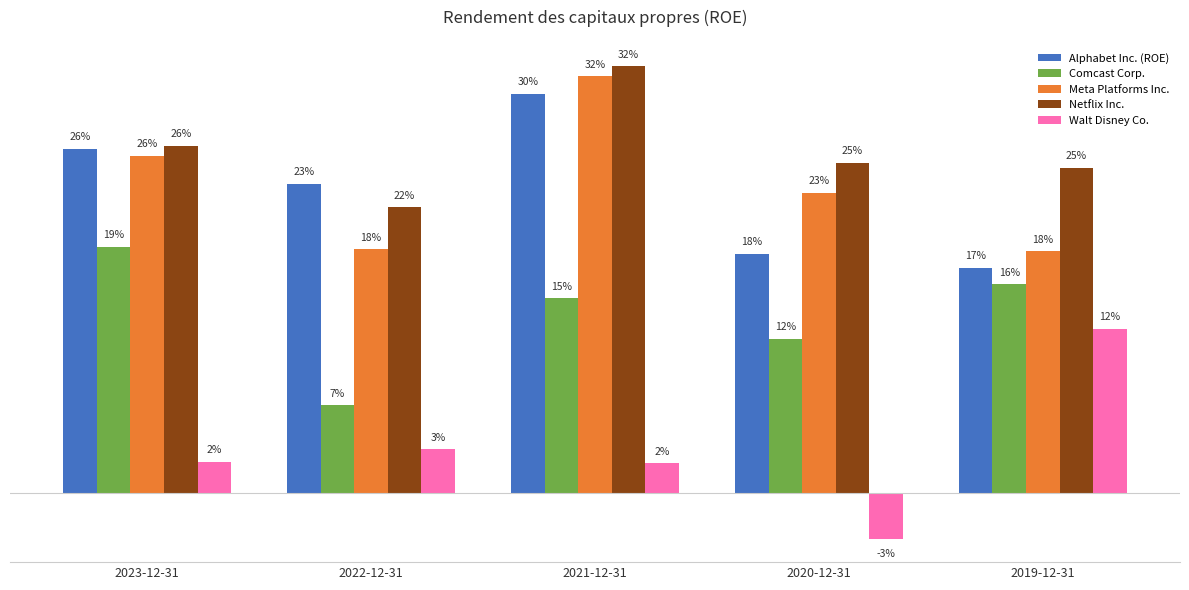

Rank the categories by Netflix Inc. value from lowest to highest.

2022-12-31, 2019-12-31, 2020-12-31, 2023-12-31, 2021-12-31